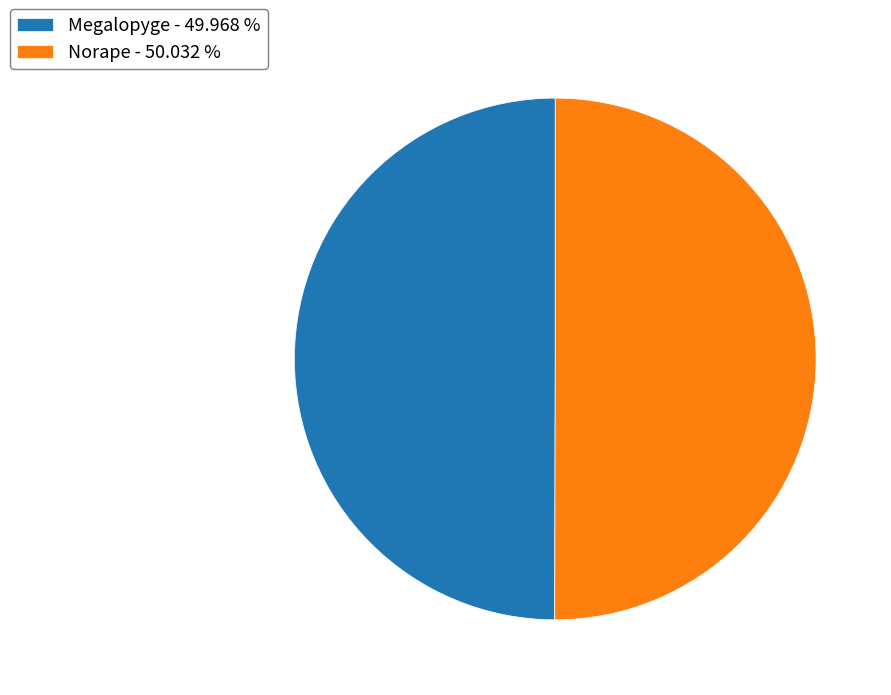

Is the sum of Norape - 50.032 % and Megalopyge - 49.968 % greater than half?

Yes